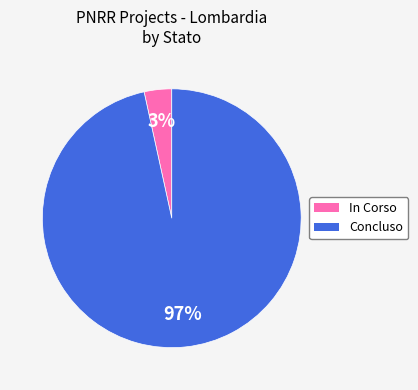

Does Concluso account for over 50% of the chart?

Yes